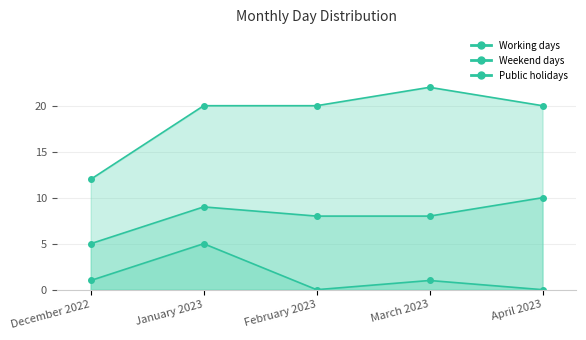

The Working days series shows 20 at February 2023. True or false?

True